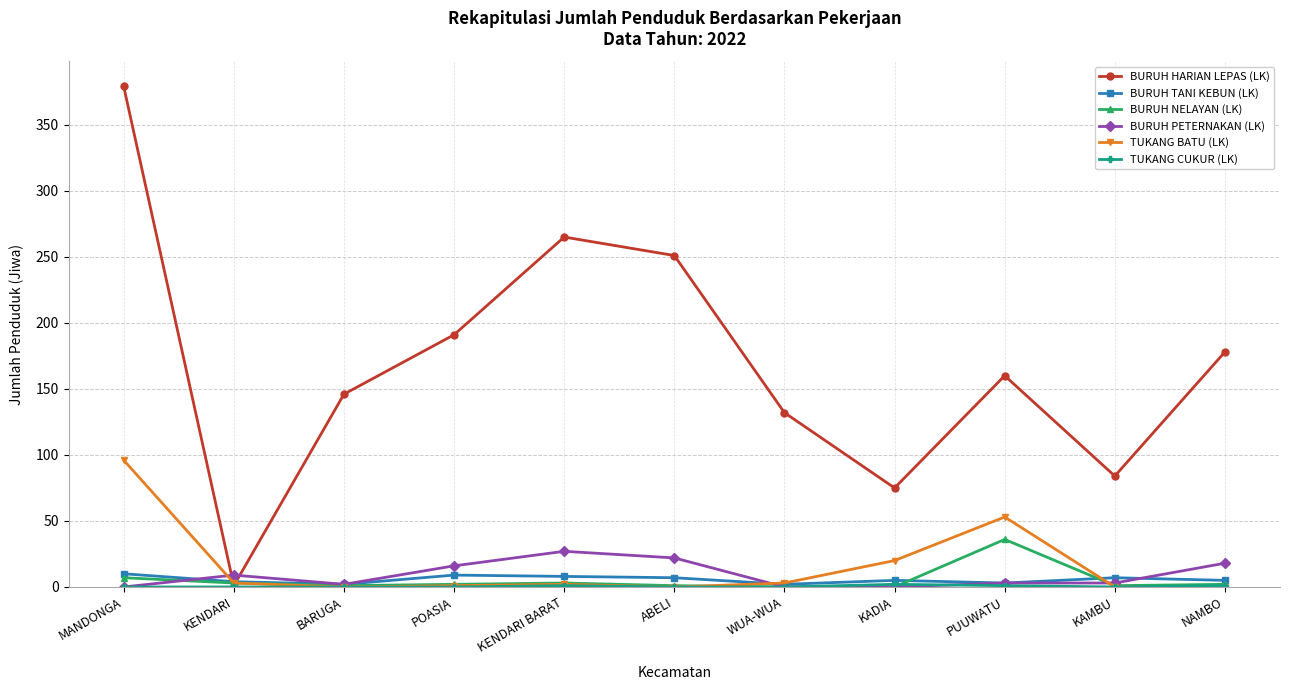

True or false: BURUH NELAYAN (LK) has more than 1 points higher than both neighbors.

True